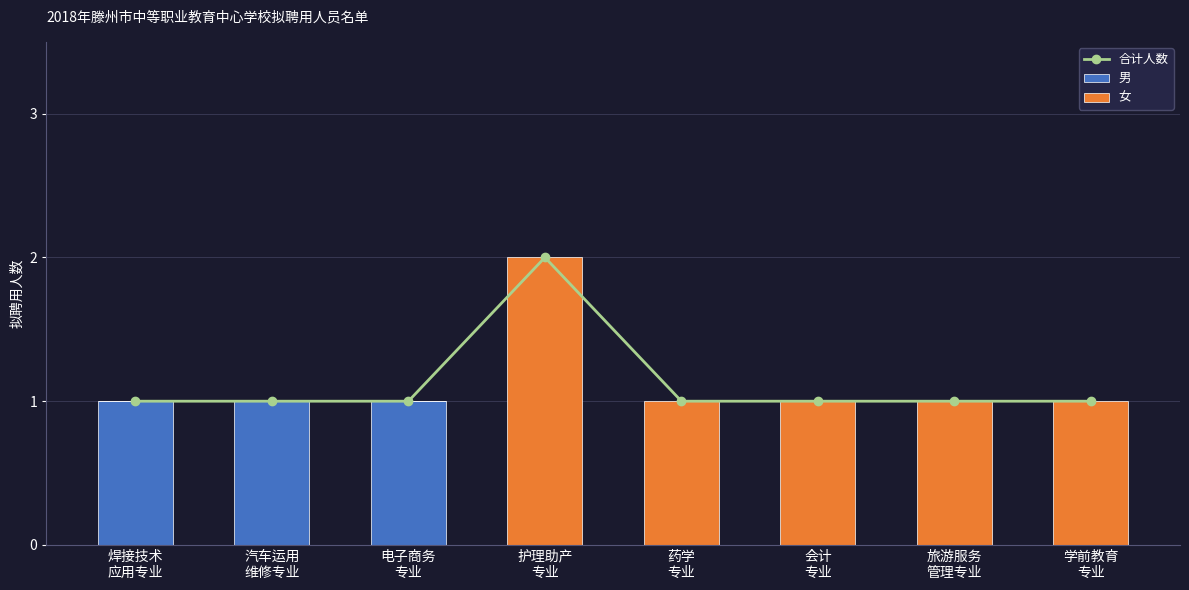

Rank the categories by 男 value from highest to lowest.

焊接技术
应用专业, 汽车运用
维修专业, 电子商务
专业, 护理助产
专业, 药学
专业, 会计
专业, 旅游服务
管理专业, 学前教育
专业